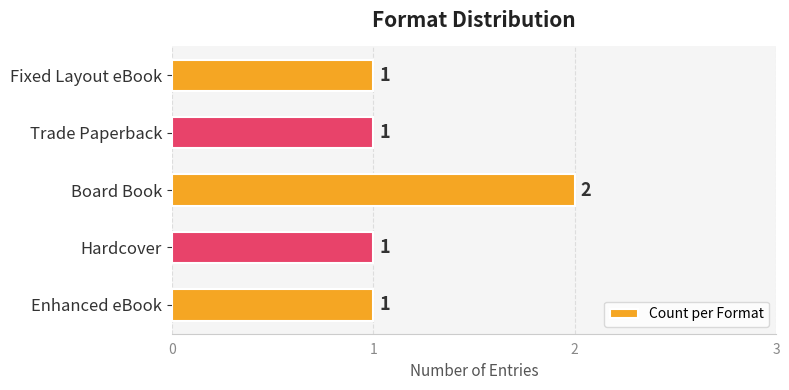

How many series are shown in this chart?

1